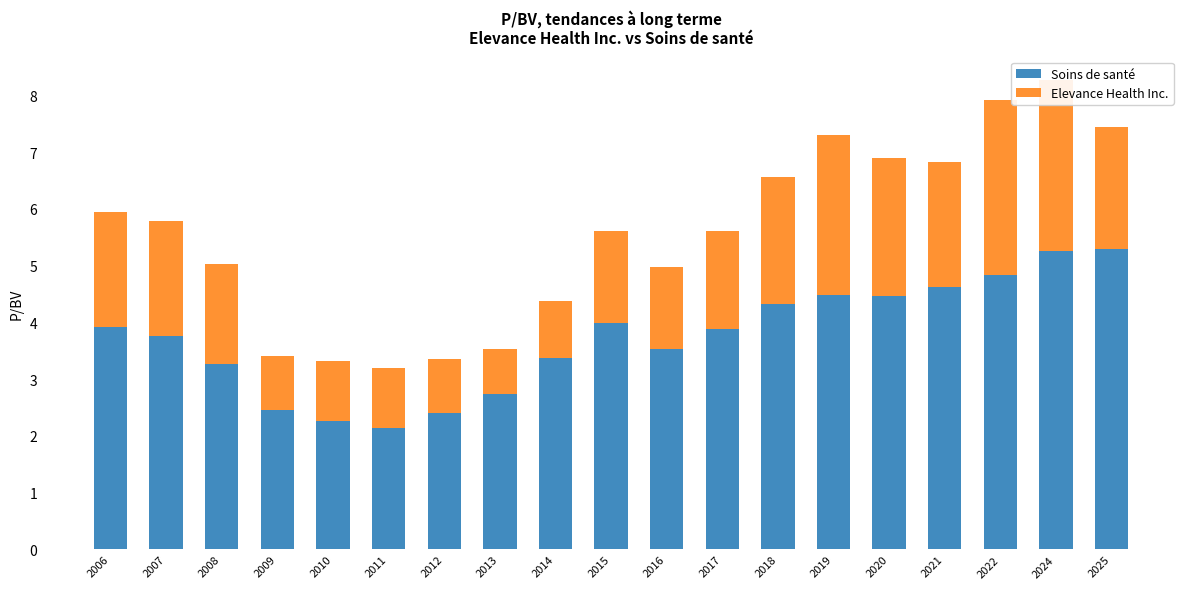

What is the minimum value for Soins de santé?

2.1